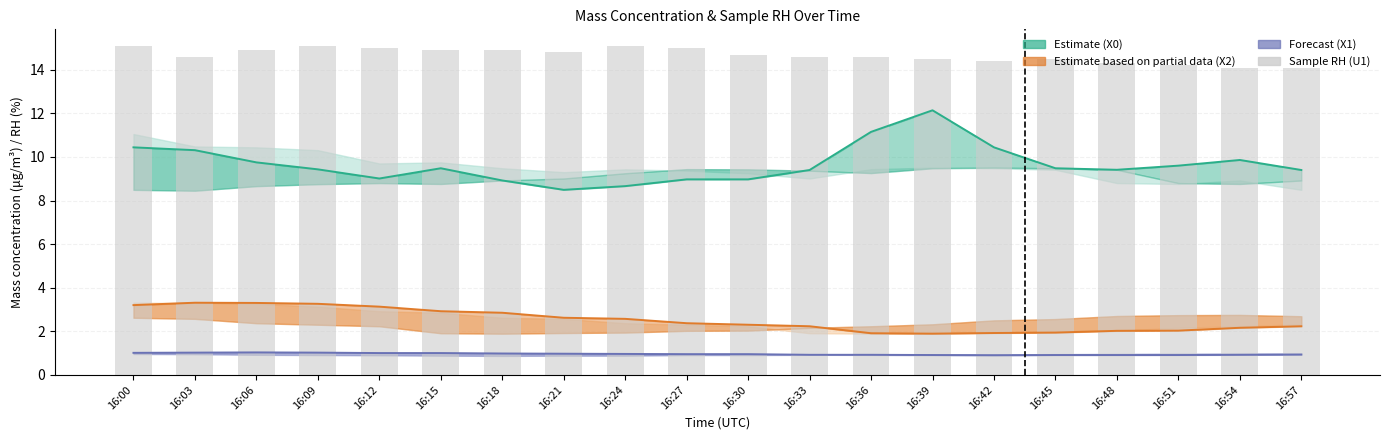

Reading right to left, list all the values displayed in this chart.

X0_M11 (Estimate): 16:57=9.4	16:54=9.9	16:51=9.6	16:48=9.4	16:45=9.5	16:42=10.4	16:39=12.1	16:36=11.2	16:33=9.4	16:30=9.0	16:27=9.0	16:24=8.7	16:21=8.5	16:18=8.9	16:15=9.5	16:12=9.0	16:09=9.4	16:06=9.8	16:03=10.3	16:00=10.4
X2_M11 (Partial): 16:57=2.2	16:54=2.2	16:51=2.0	16:48=2.0	16:45=1.9	16:42=1.9	16:39=1.9	16:36=1.9	16:33=2.2	16:30=2.3	16:27=2.4	16:24=2.6	16:21=2.6	16:18=2.9	16:15=2.9	16:12=3.1	16:09=3.3	16:06=3.3	16:03=3.3	16:00=3.2
X1_M11 (Forecast): 16:57=0.9	16:54=0.9	16:51=0.9	16:48=0.9	16:45=0.9	16:42=0.9	16:39=0.9	16:36=0.9	16:33=0.9	16:30=0.9	16:27=0.9	16:24=1.0	16:21=1.0	16:18=1.0	16:15=1.0	16:12=1.0	16:09=1.0	16:06=1.0	16:03=1.0	16:00=1.0
U1_M11 (RH %): 16:57=14.1	16:54=14.1	16:51=14.2	16:48=14.3	16:45=14.5	16:42=14.4	16:39=14.5	16:36=14.6	16:33=14.6	16:30=14.7	16:27=15.0	16:24=15.1	16:21=14.8	16:18=14.9	16:15=14.9	16:12=15.0	16:09=15.1	16:06=14.9	16:03=14.6	16:00=15.1